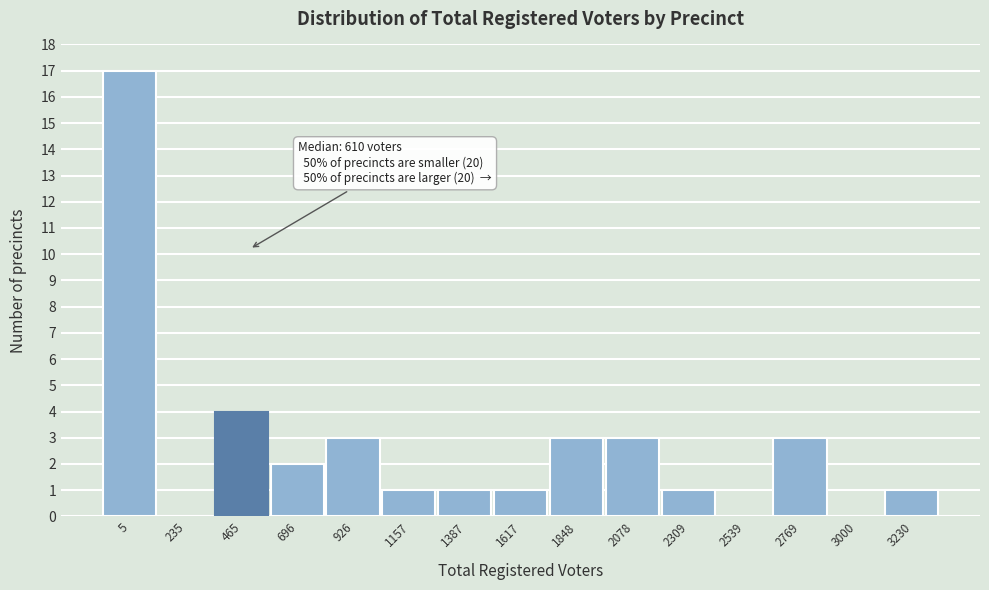

Reading right to left, extract all data points from this chart.

3230=1	3000=0	2769=3	2539=0	2309=1	2078=3	1848=3	1617=1	1387=1	1157=1	926=3	696=2	465=4	235=0	5=17